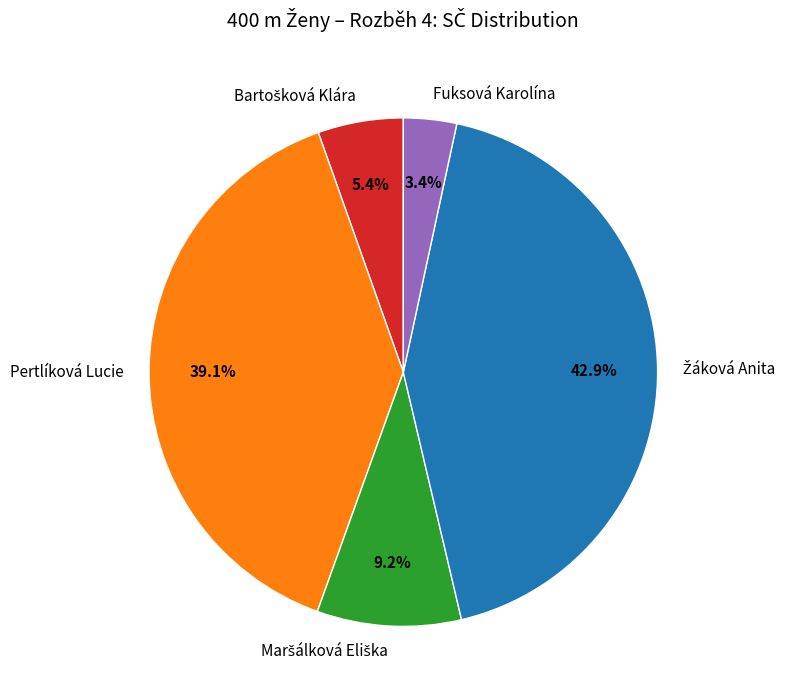

Do Fuksová Karolína and Pertlíková Lucie together represent more than half of the pie?

No